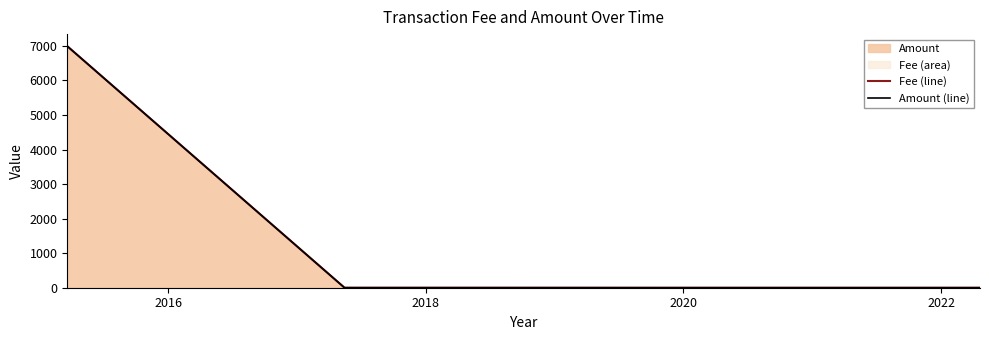

How many values in the Fee (line) series exceed 1?

1